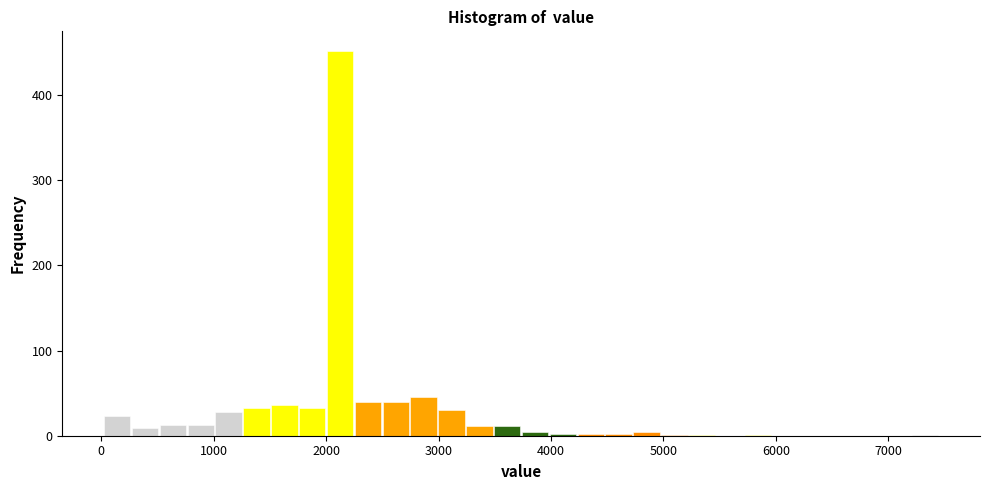

Around what value on the x-axis is the tallest bar? Give the approximate position of its centre, as read against the axis.

2100